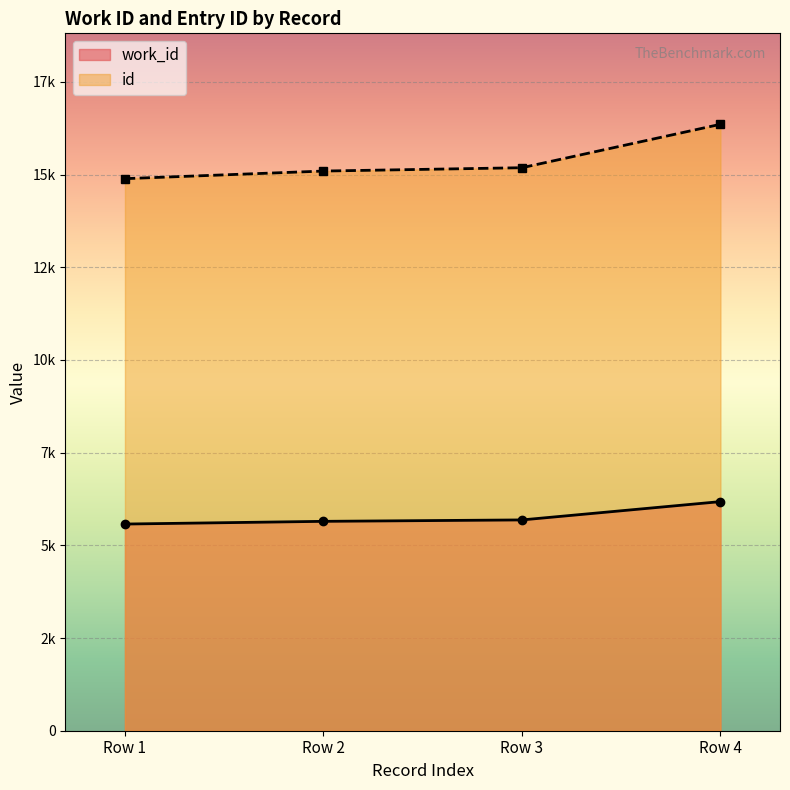

What are all the series names shown in the legend?

work_id, id